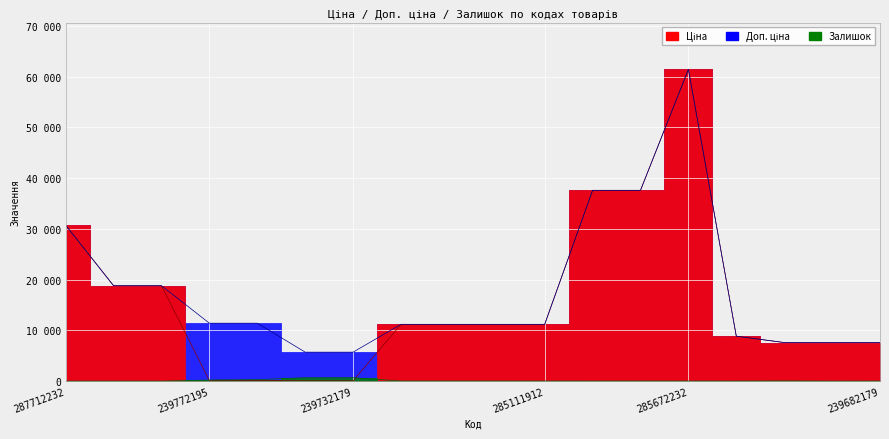

What is the greatest value displayed?

61434.3